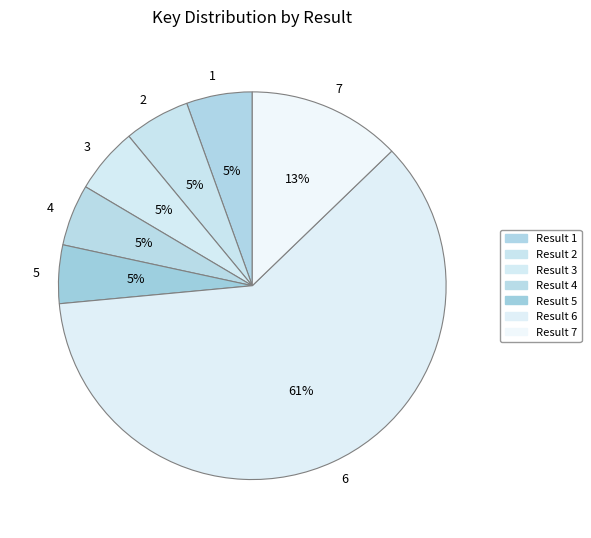

Between 1 and 6, which is larger?

6